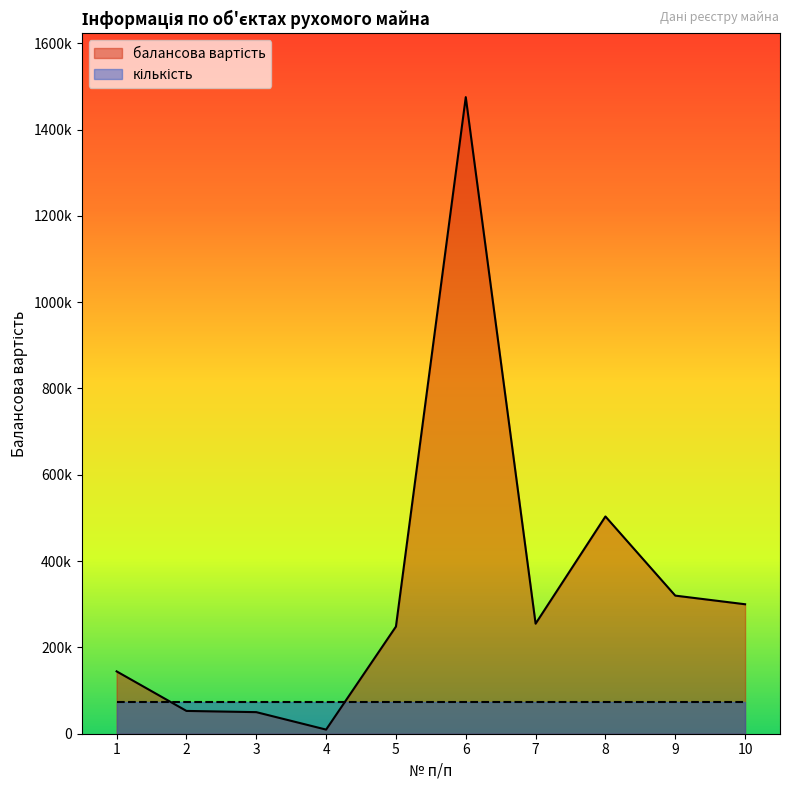

Reading right to left, extract all data points from this chart.

10=300000	9=320000	8=503424	7=255000	6=1475000	5=248310	4=9557	3=50000	2=52846	1=144491